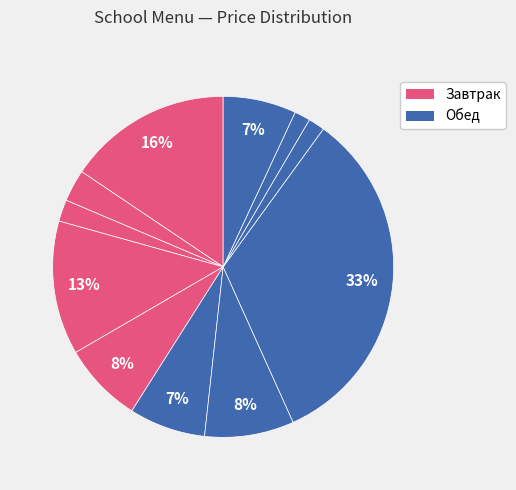

Rank the categories by value from lowest to highest.

Хлеб ржаной, Хлеб пшеничный (обед), Хлеб пшеничный (завтрак), Чай с молоком, Кисель Витоша, Салат из огурцов, Сок, Суп-лапша с курой, Ватрушка с сыром, Каша рисовая с маслом, Рагу из говядины